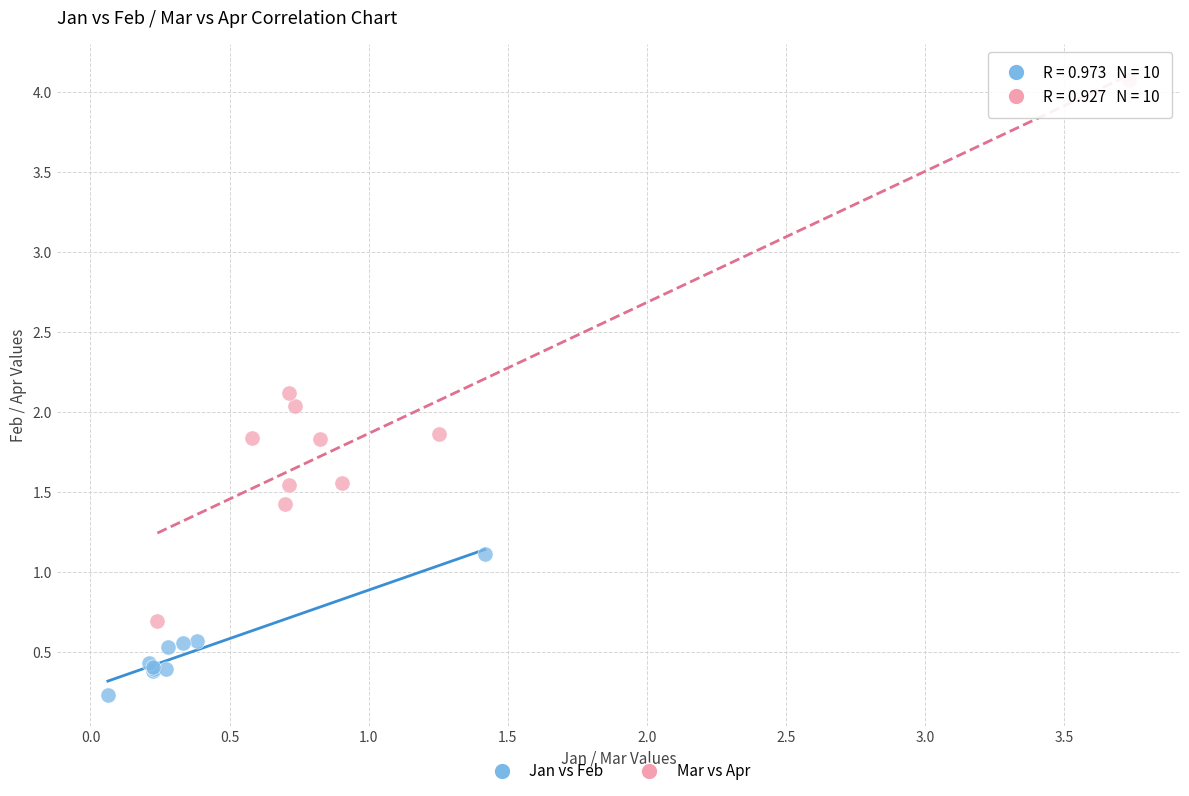

Which series reaches the minimum Y coordinate?

Jan vs Feb